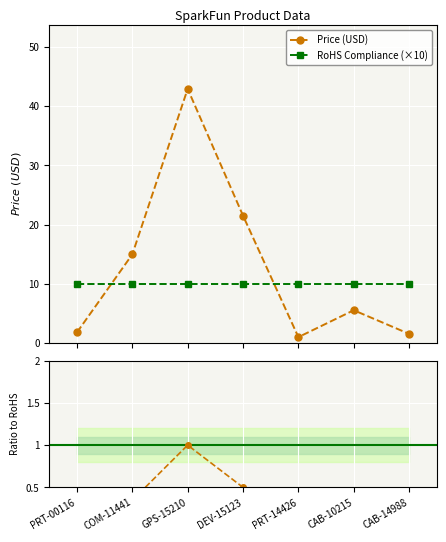

What is the change in value from GPS-15210 to CAB-10215?

-37.5